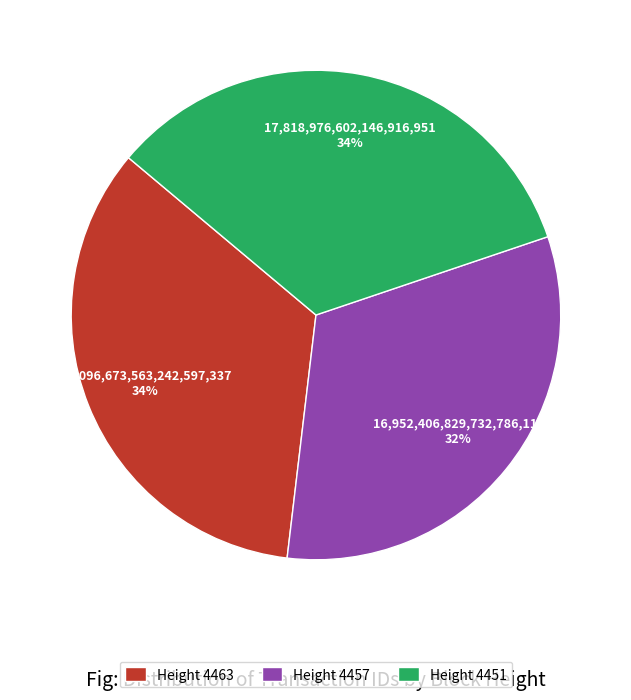

Is there any slice that represents more than half of the pie?

No